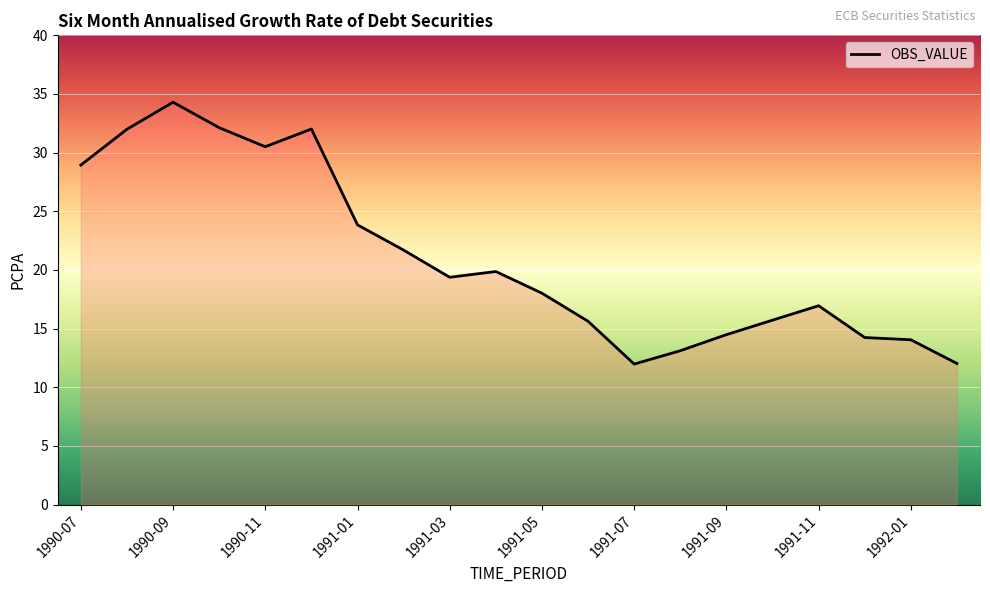

What is the maximum value shown in the chart?

34.3